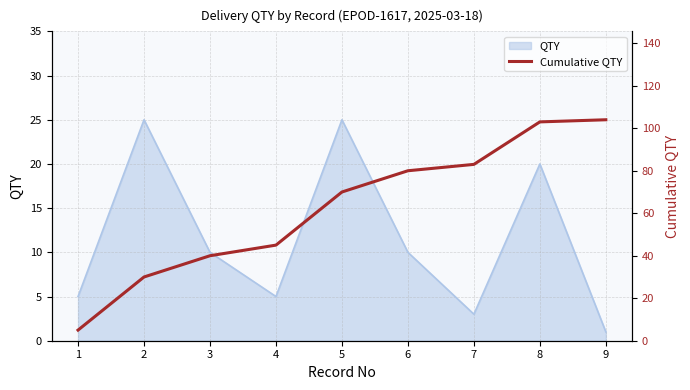

Rank the categories by value from highest to lowest.

9, 8, 7, 6, 5, 4, 3, 2, 1